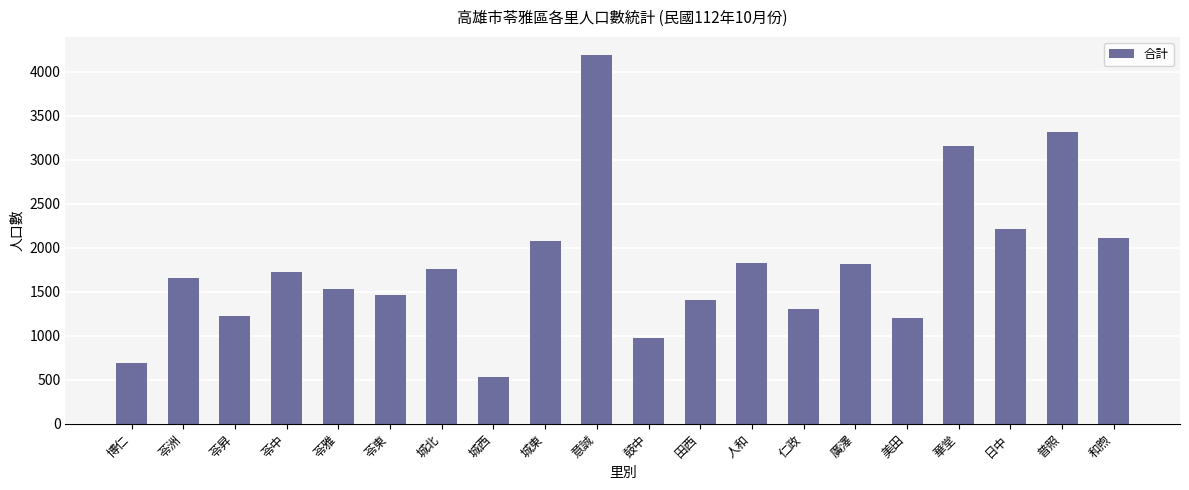

Where is the data nearest to the value 2363?

日中